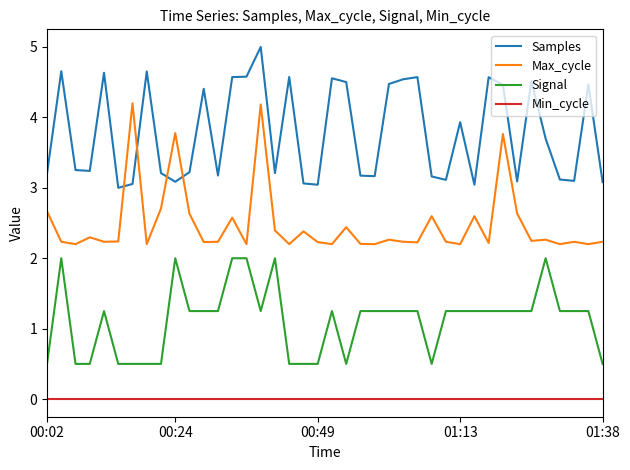

After their last crossing, which series has the higher values: Samples or Max_cycle?

Samples